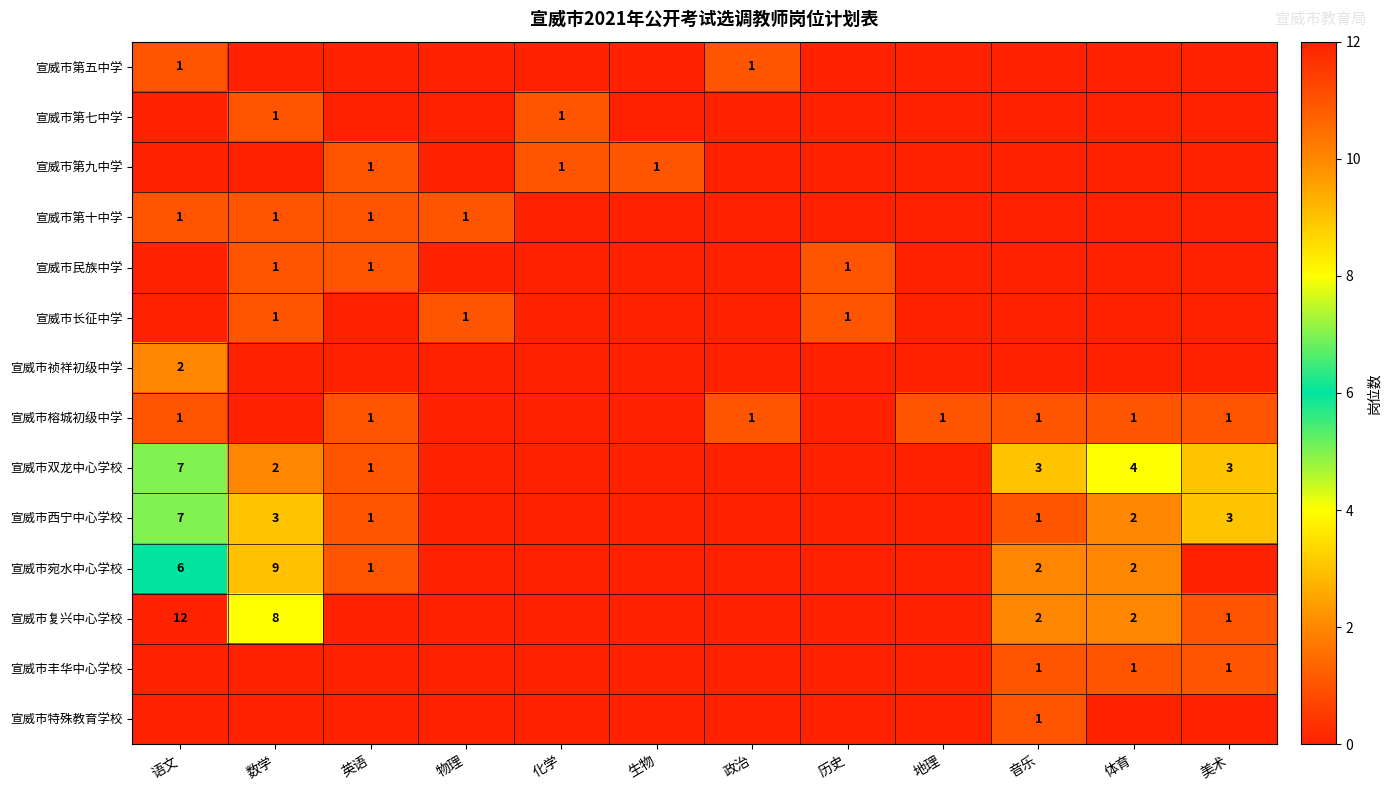

What is the total value across all series at 化学?

2